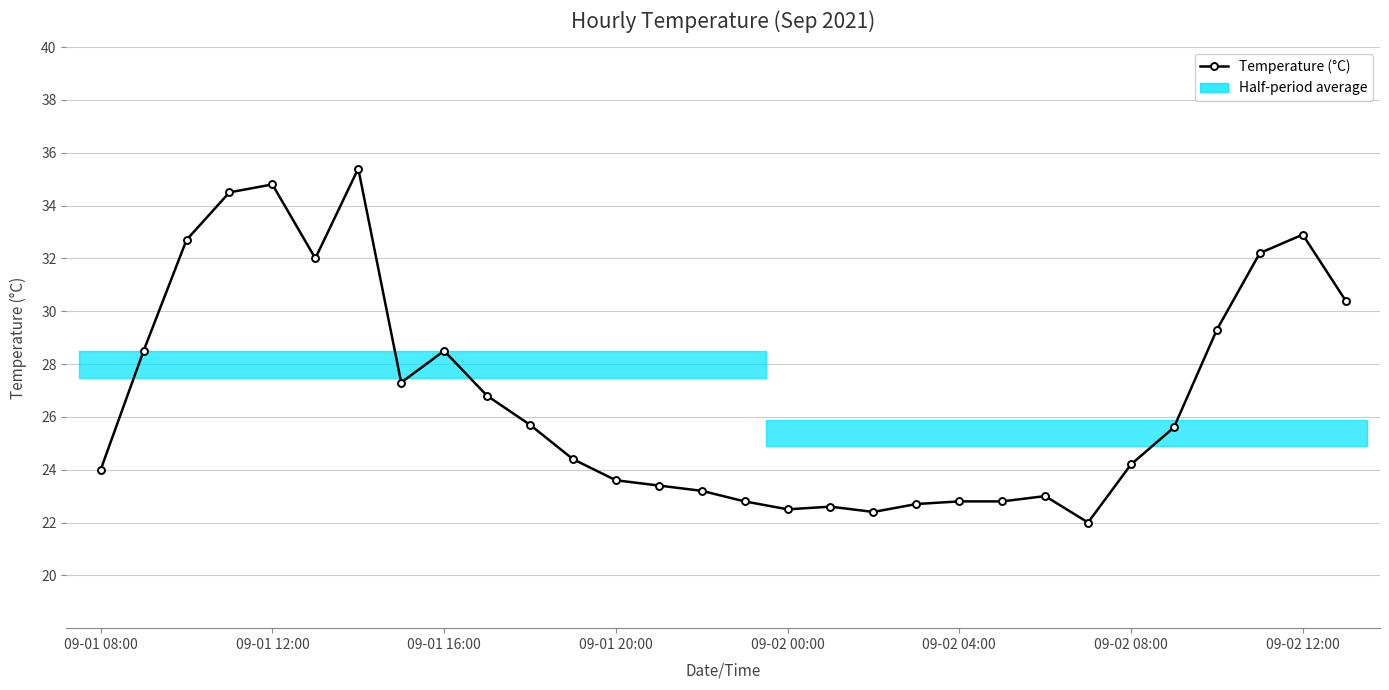

What is the difference between the values at 9 and 09-01 08:00?

2.8